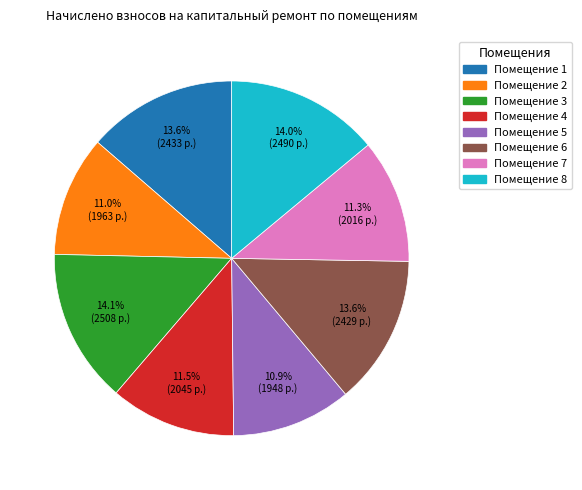

Does any single category account for the majority?

No